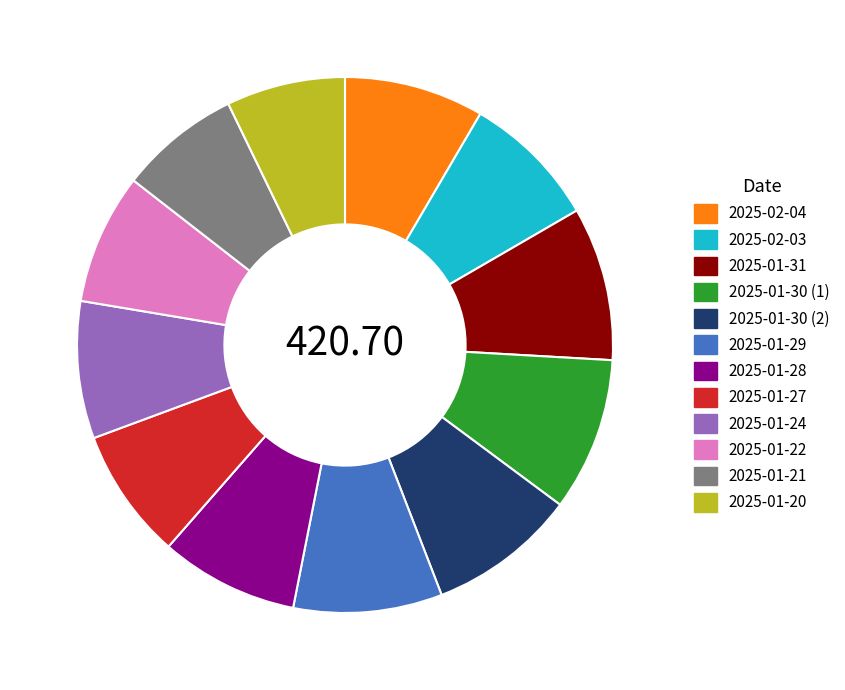

Combined, do 2025-01-21 and 2025-01-29 account for over 50%?

No